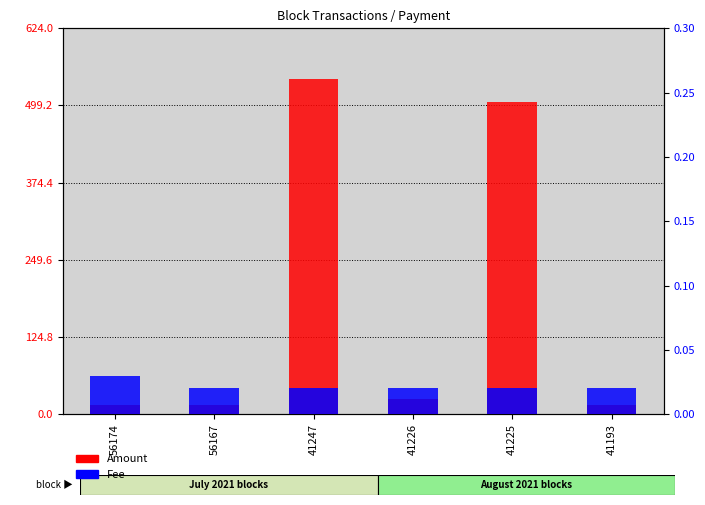

How many groups of bars are there?

6